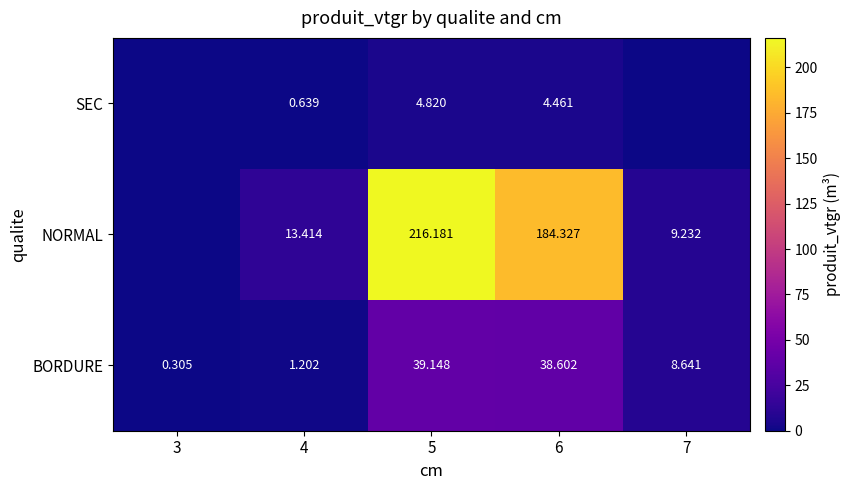

Is the value of BORDURE at 5 greater than the value of SEC at 6?

Yes